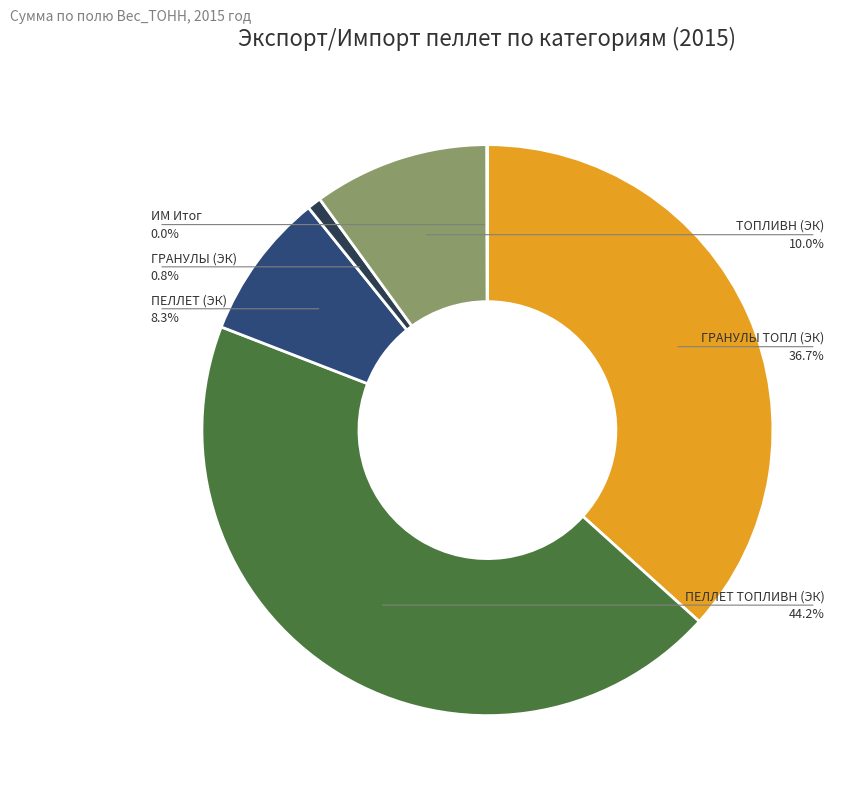

Between ПЕЛЛЕТ ТОПЛИВН (ЭК) and ИМ Итог, which is larger?

ПЕЛЛЕТ ТОПЛИВН (ЭК)